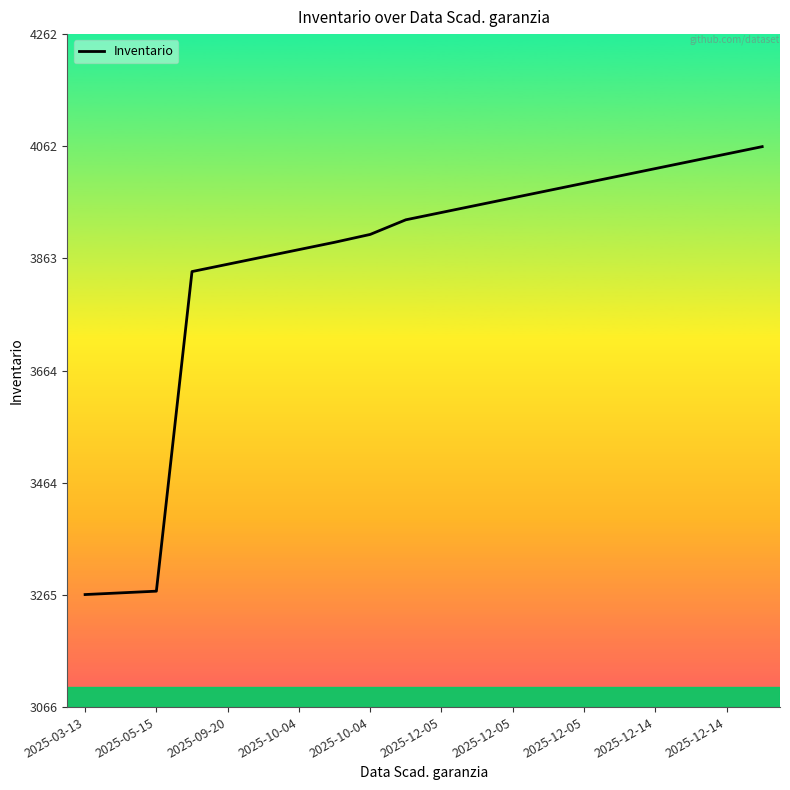

What is the minimum value shown in the chart?

3266